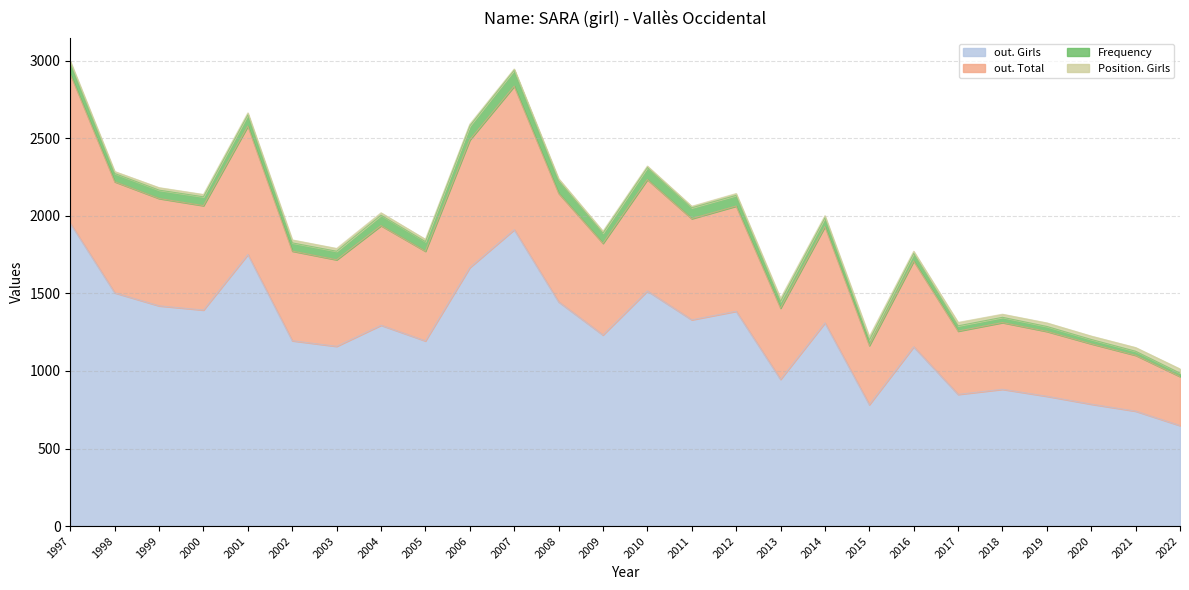

At which category does the chart reach its minimum across all series?

2022